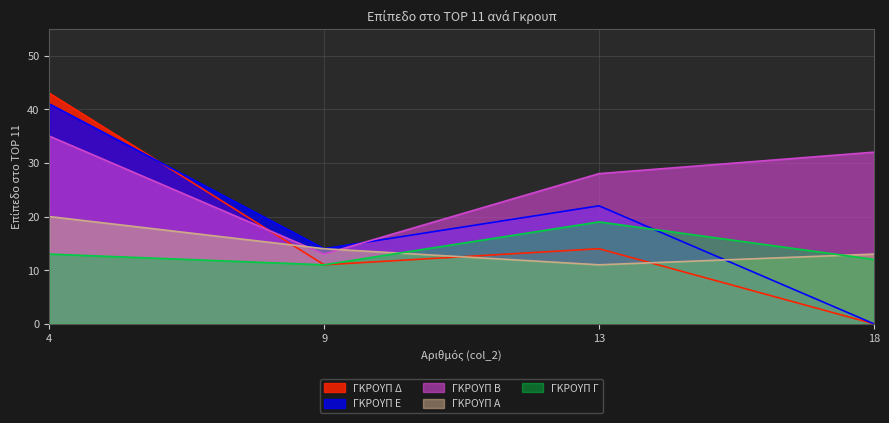

What is the lowest value of the ΓΚΡΟΥΠ Α series?

11